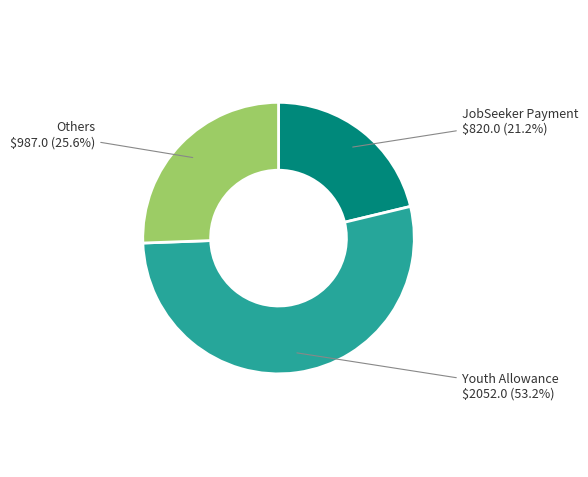

What percentage is the JobSeeker Payment slice, to the nearest percent?

21%